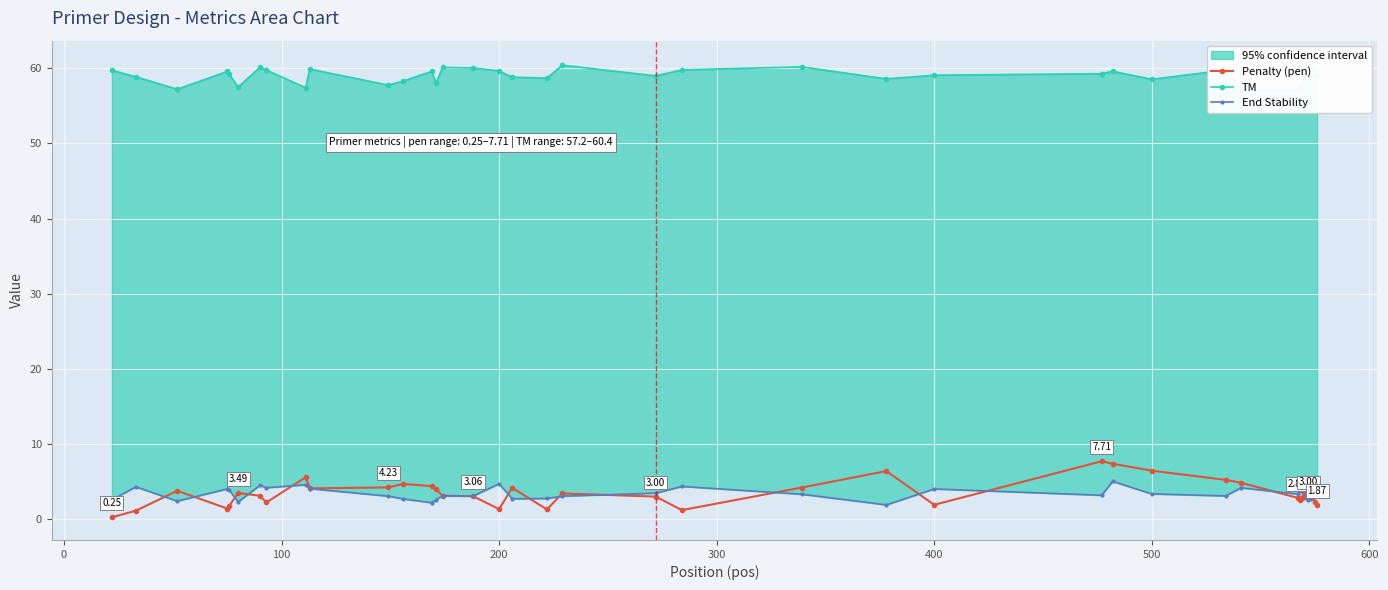

How many interior local peaks does the End Stability series have?

10